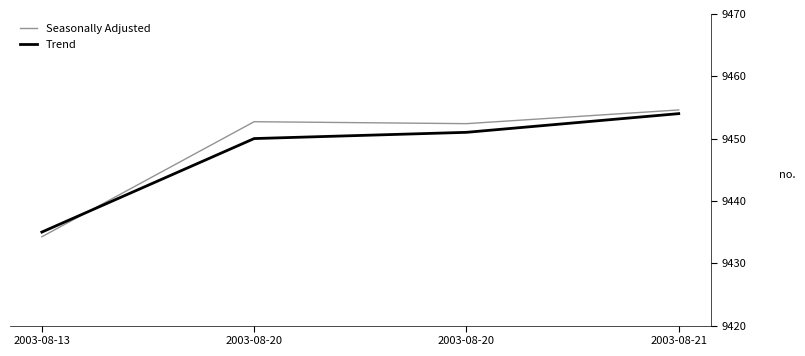

The Seasonally Adjusted series shows 2377.8 at 2003-08-21. True or false?

False